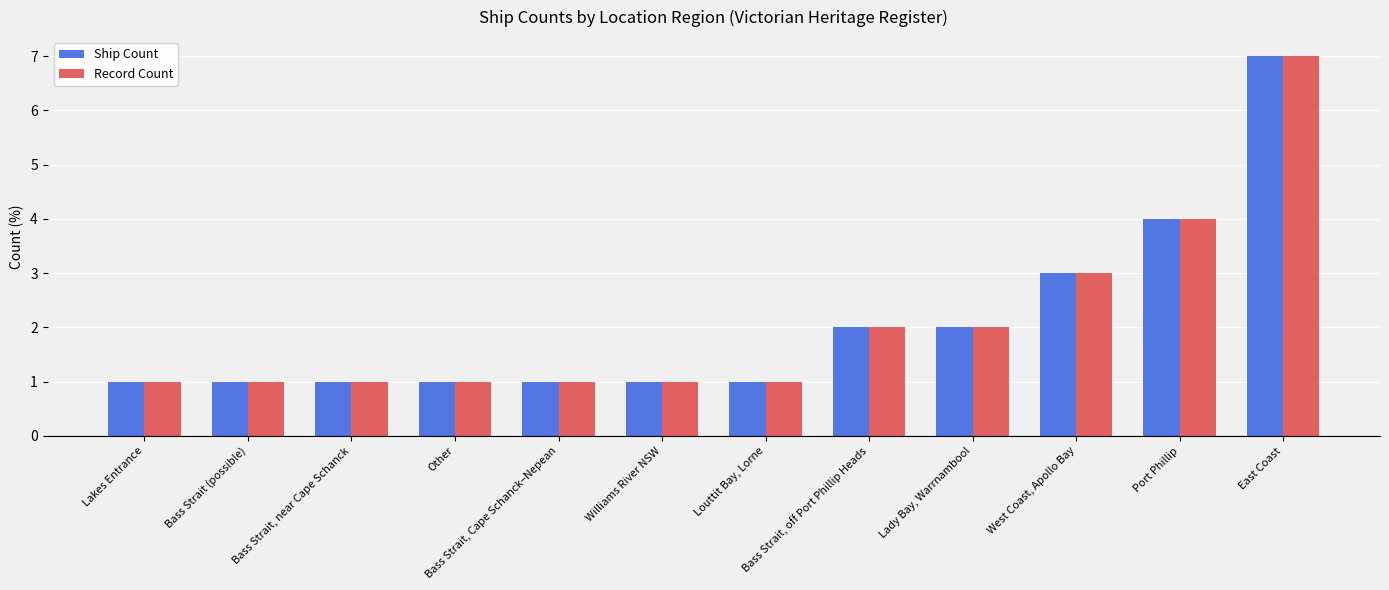

Where is Record Count nearest to the value 4?

Port Phillip